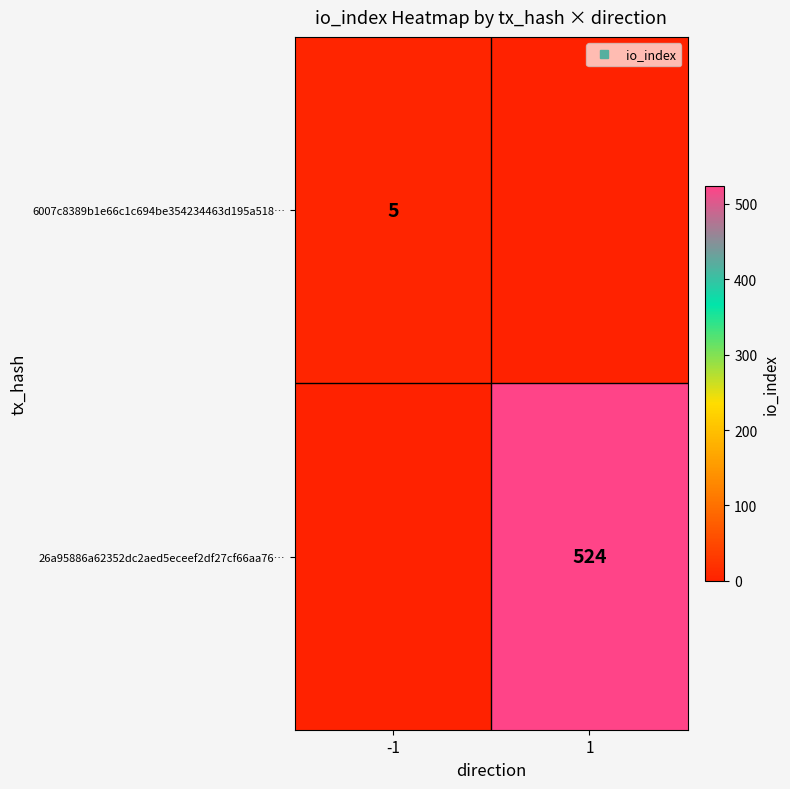

How many values in 26a95886a62352dc2aed5eceef2df27cf66aa76… are above zero?

1